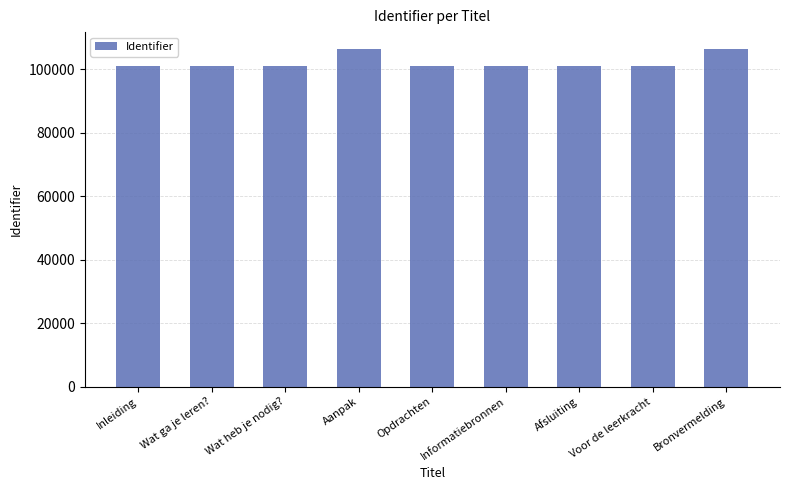

True or false: the data shows 100981 at Afsluiting.

True